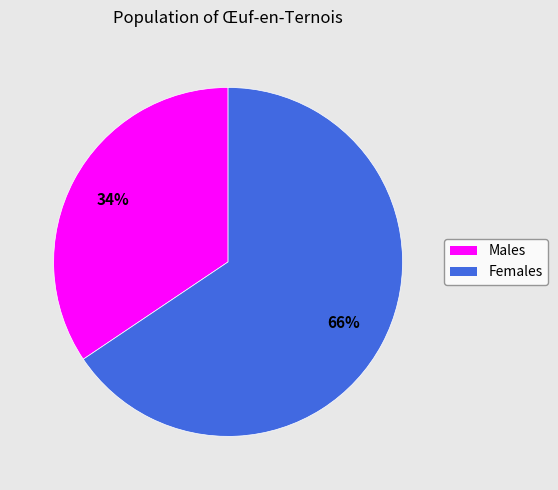

Which has a higher value, Males or Females?

Females